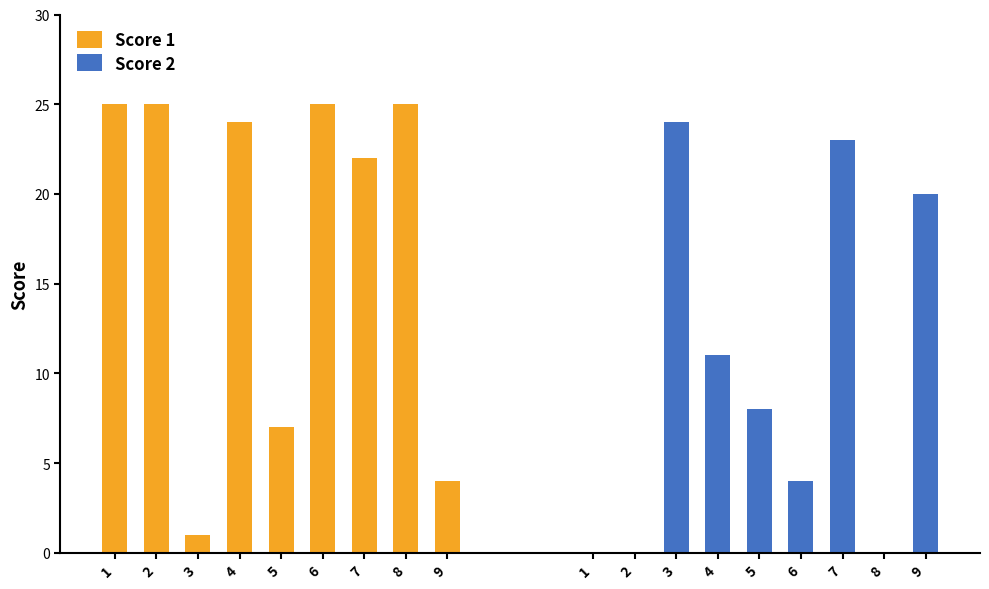

Rank the series at 1 from highest to lowest value.

Score 1, Score 2